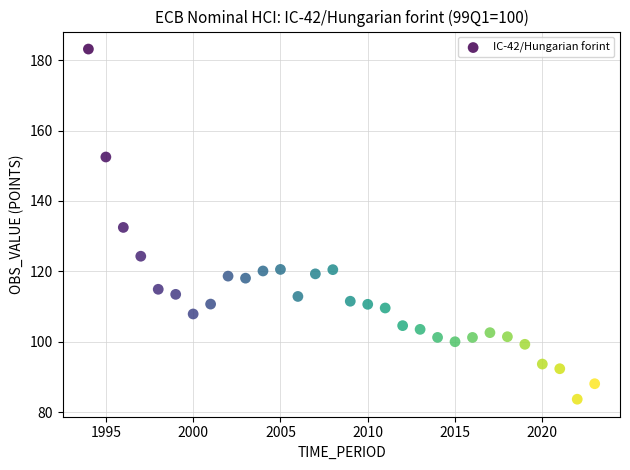

What is the range of Y values (max minus min)?

99.5